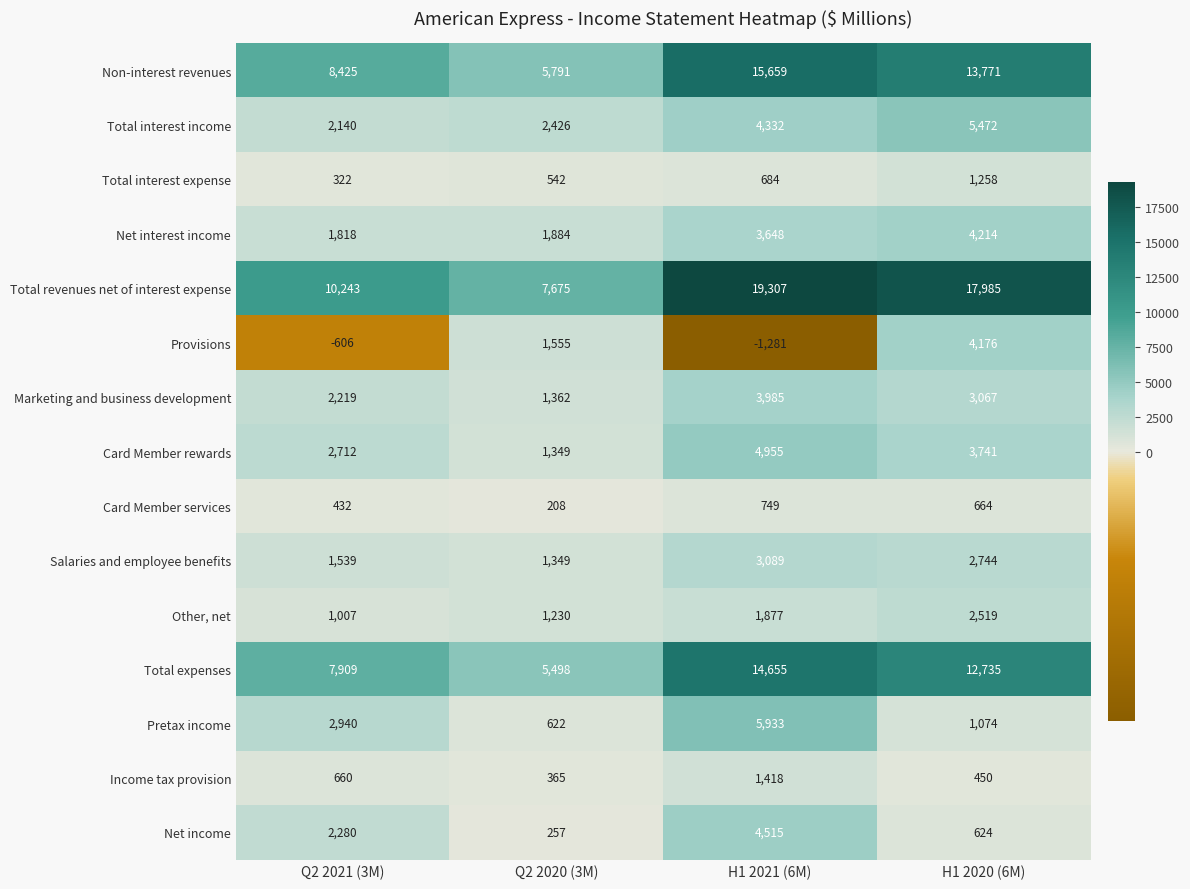

What value does the Total expenses series have at H1 2020 (6M), to the nearest 50?

12750